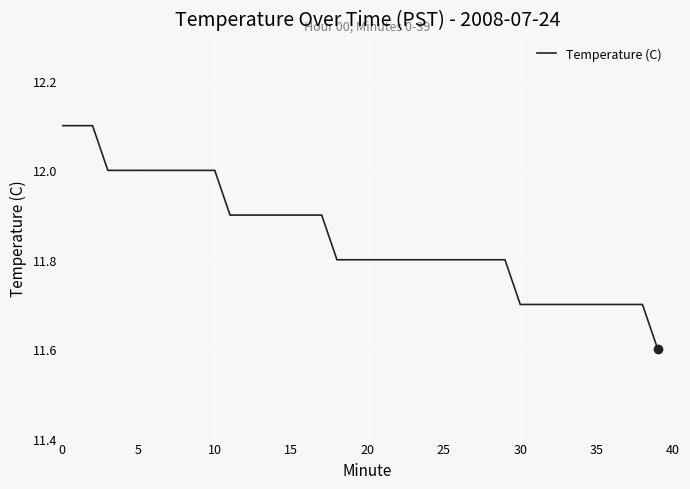

What is the minimum value shown in the chart?

11.6